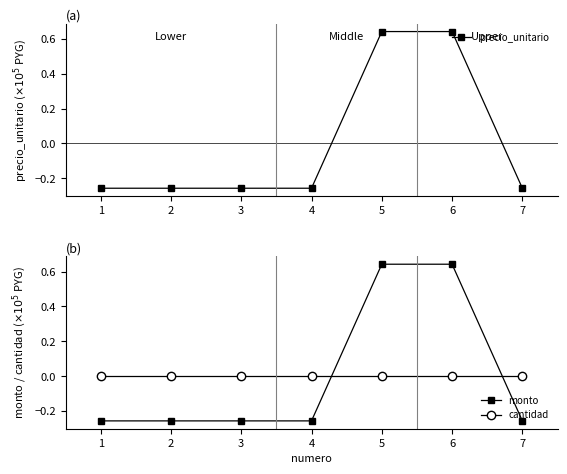

True or false: precio_unitario has a value of -0.1 at 3.

False